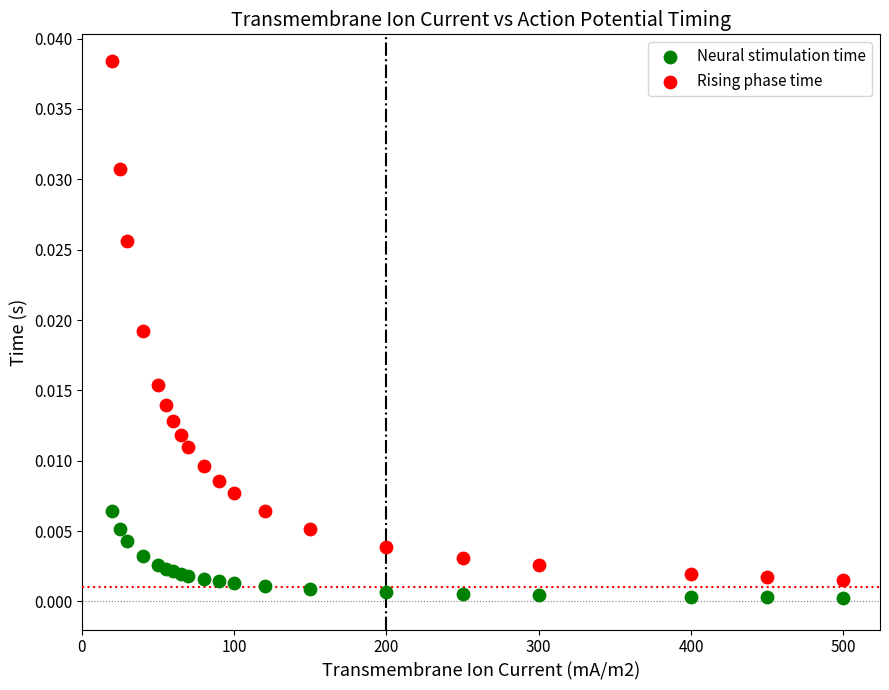

Which series reaches the minimum Y coordinate?

Neural stimulation time